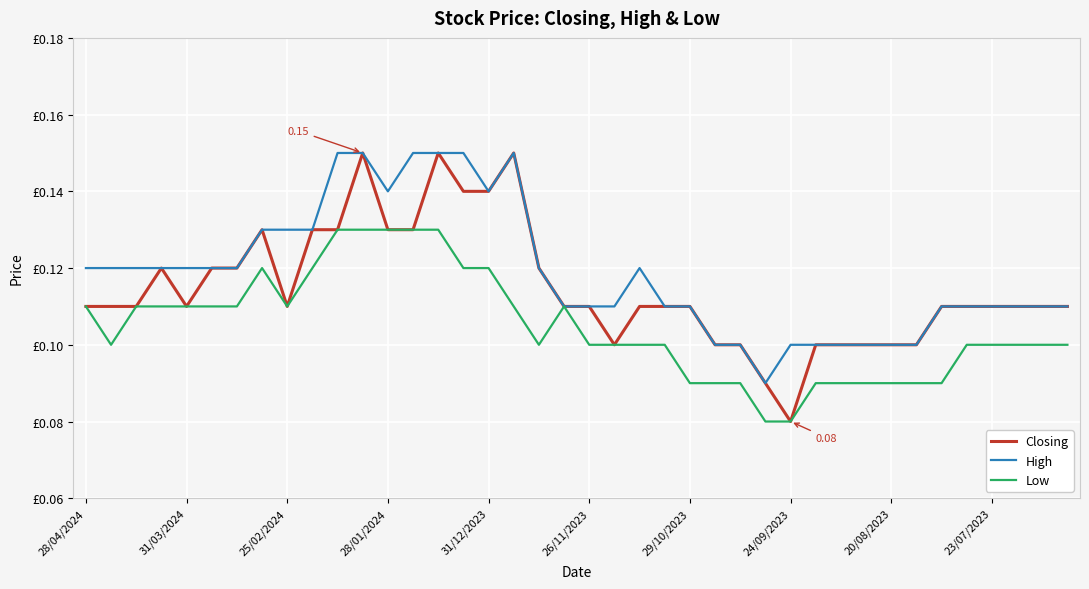

What is the difference between the maximum and minimum values in the Low series?

0.1